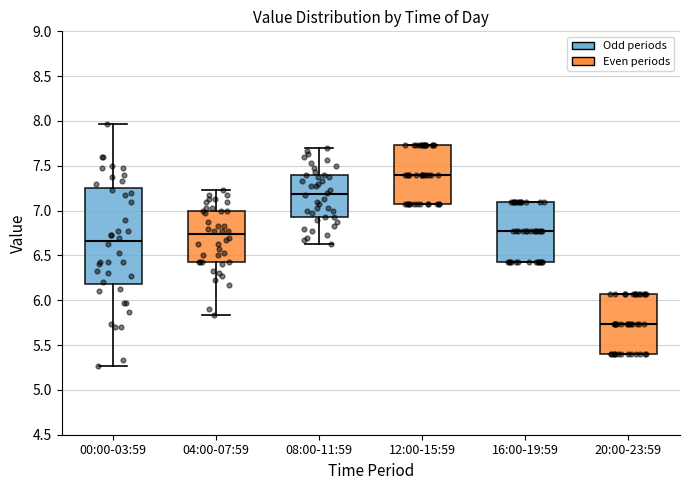

Reading left to right, read every box against the y-axis: the position of its median line, the range the box covers, and the ends of its whiskers. The values are not printed on the chart, so give them approximately, as read against the axis.

00:00-03:59: median 6.65, box 6.20 to 7.25, whiskers 5.25 to 7.95
04:00-07:59: median 6.75, box 6.45 to 7.00, whiskers 5.85 to 7.25
08:00-11:59: median 7.20, box 6.95 to 7.40, whiskers 6.65 to 7.70
12:00-15:59: median 7.40, box 7.05 to 7.75, whiskers 7.05 to 7.75
16:00-19:59: median 6.75, box 6.45 to 7.10, whiskers 6.45 to 7.10
20:00-23:59: median 5.75, box 5.40 to 6.05, whiskers 5.40 to 6.05